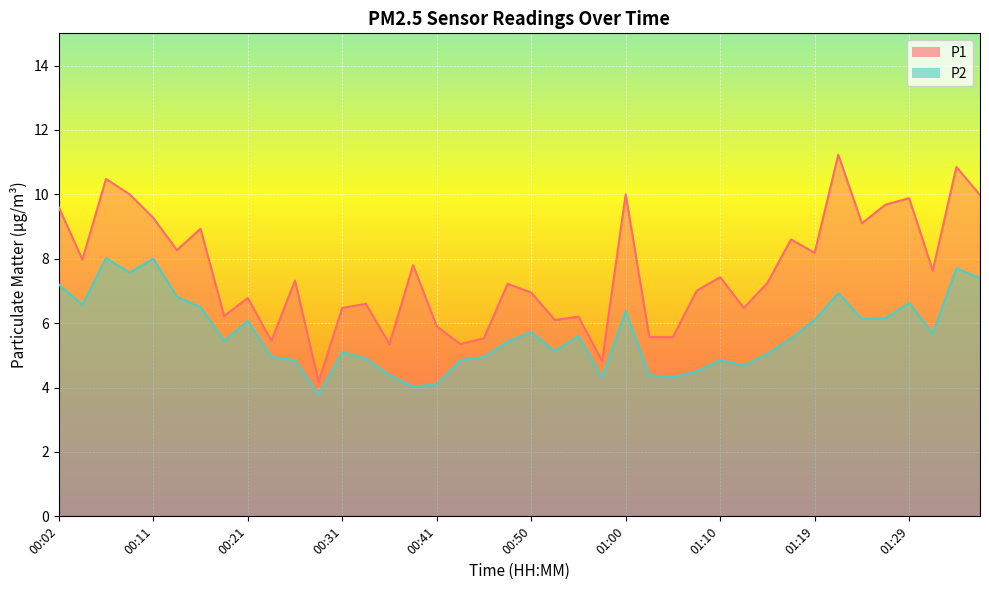

What are all the series names shown in the legend?

P1, P2